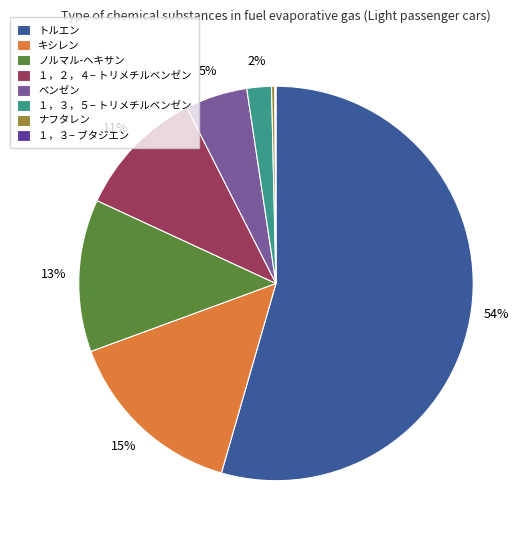

The トルエン slice represents 54% of the pie. True or false?

True